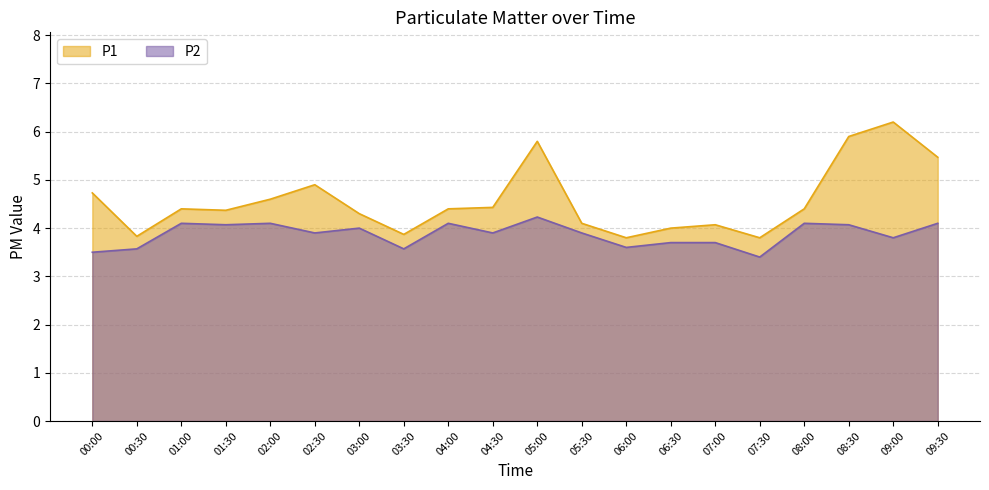

Between 01:00 and 04:30, which series saw the biggest shift?

P2